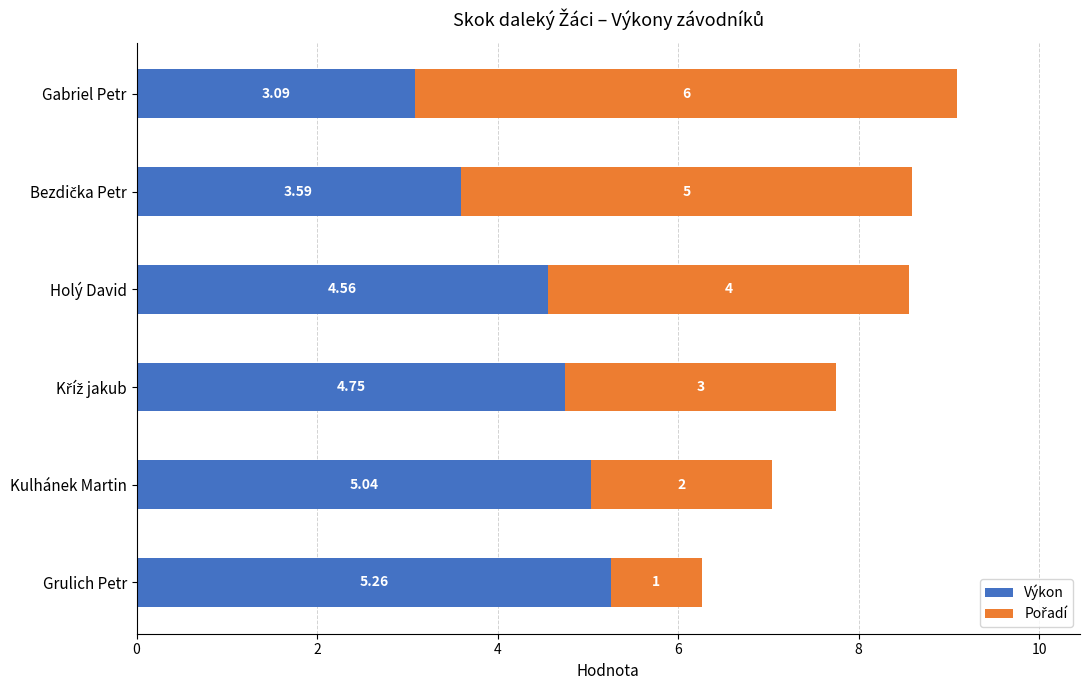

At which label does Výkon reach its minimum?

Gabriel Petr